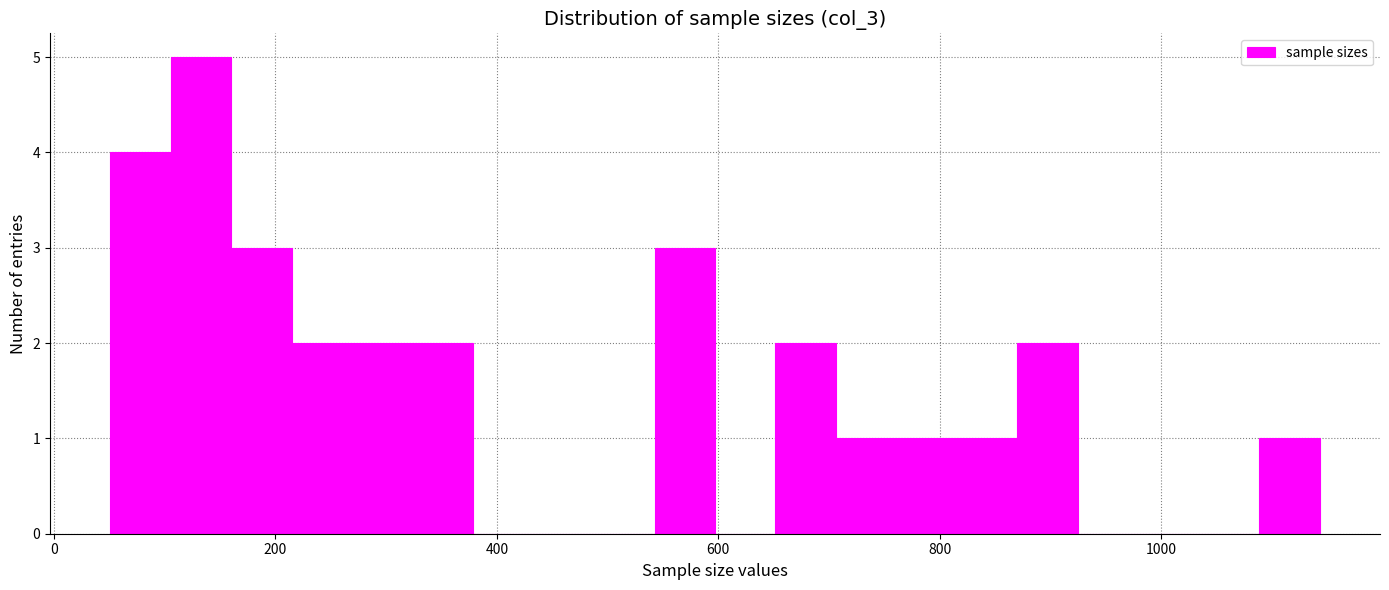

Read against the x-axis, roughly where is the centre of the tallest bar?

140